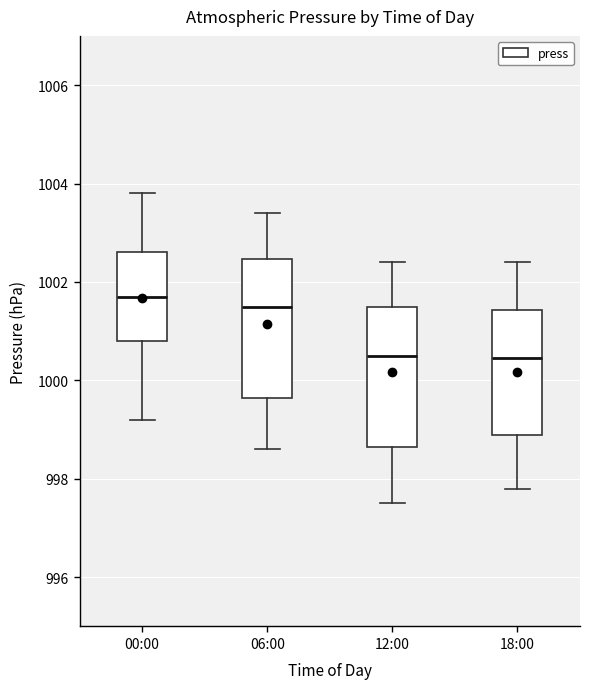

Where is the upper edge of the box for 06:00 on the y-axis? The values are not printed on the chart, so give them approximately, as read against the axis.

1002.4